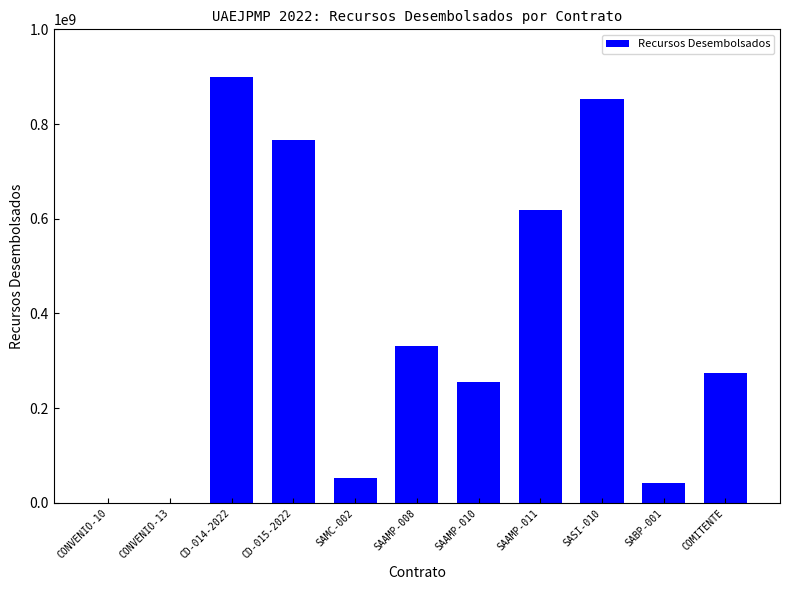

The value at SAAMP-010 is 388041950. True or false?

False